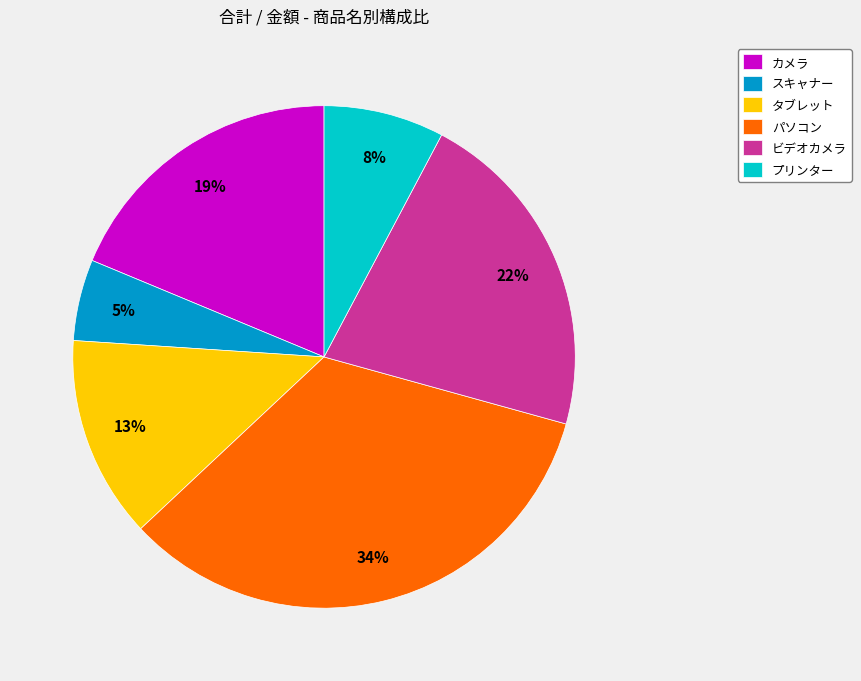

Which slice is the smallest?

スキャナー